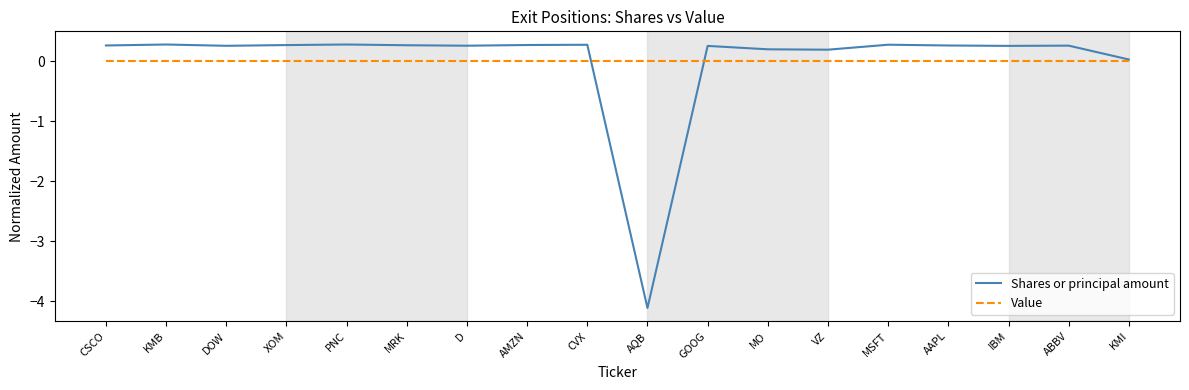

At which label does Shares or principal amount first exceed 0?

CSCO